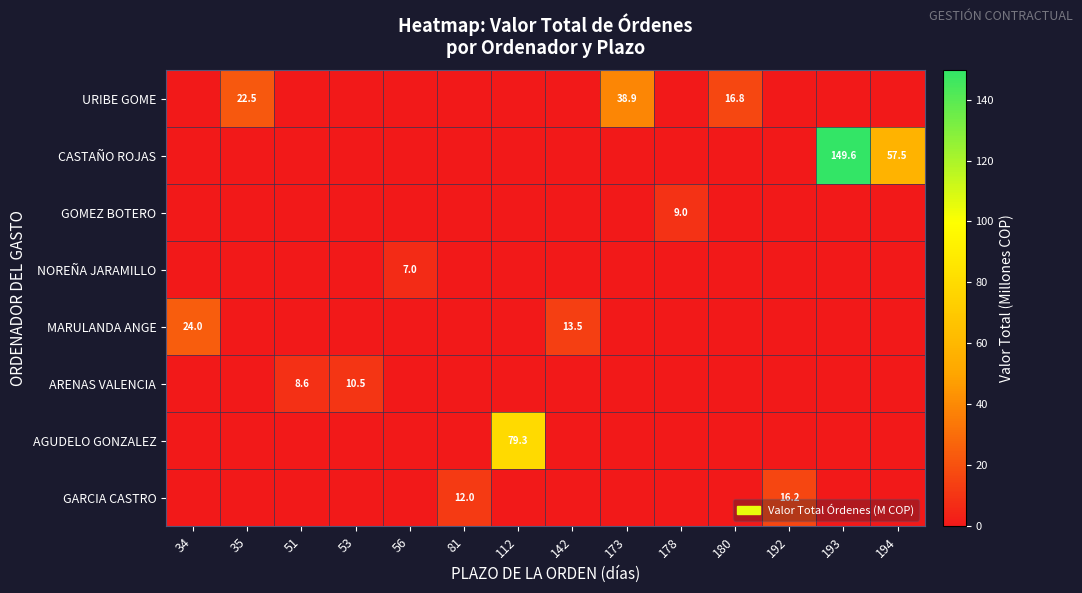

Between 81 and 142, which is larger?

81